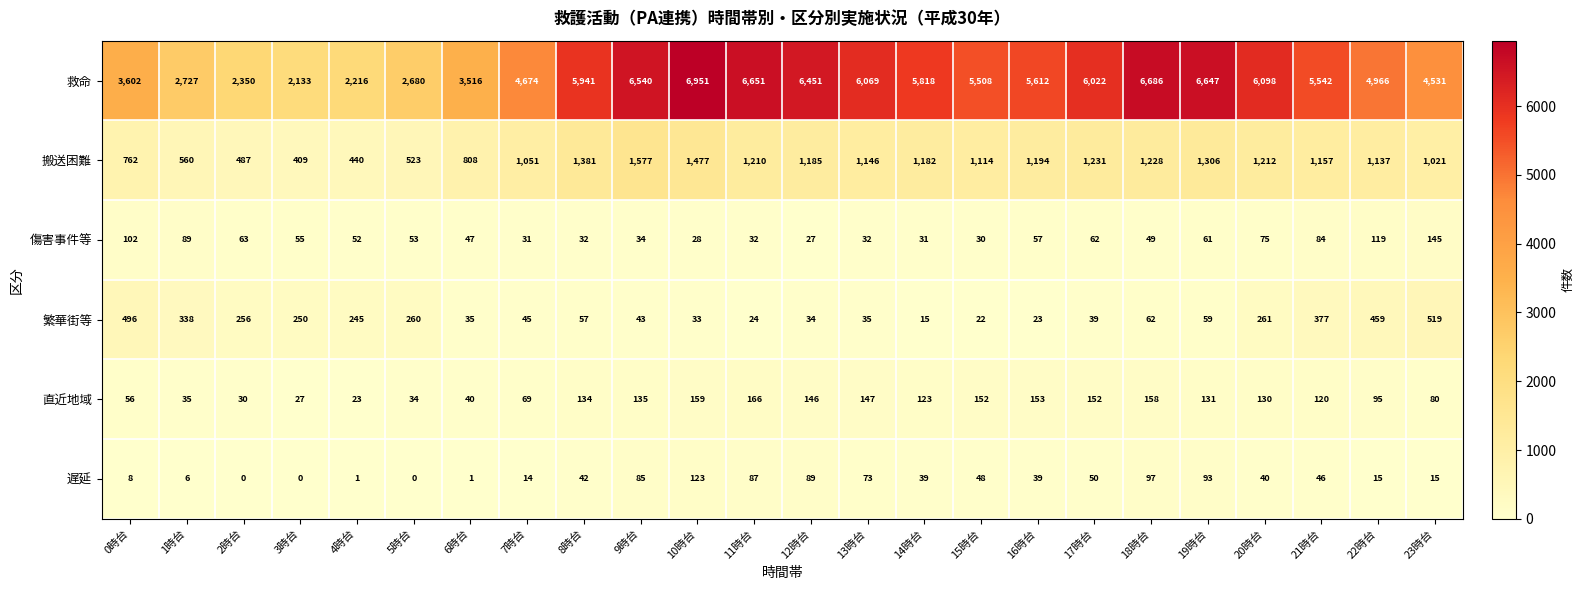

Rank the series by their maximum value, from lowest to highest.

遅延, 傷害事件等, 直近地域, 繁華街等, 搬送困難, 救命